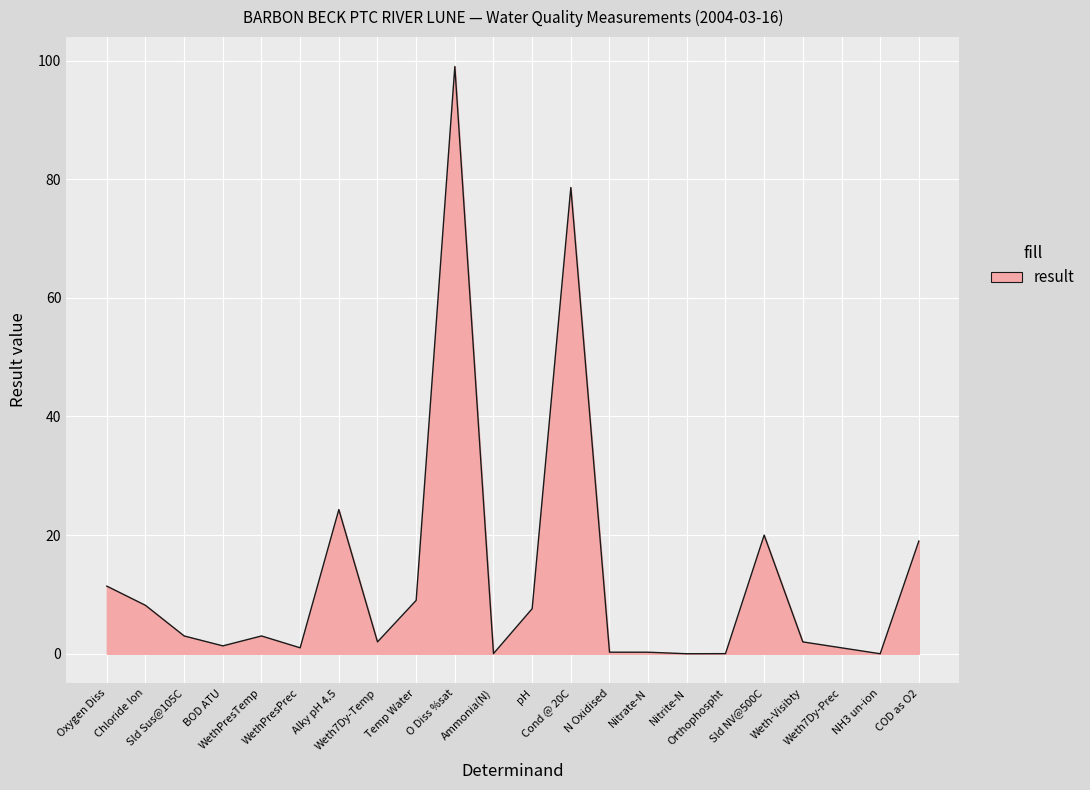

True or false: the data shows 3.0 at WethPresTemp.

True